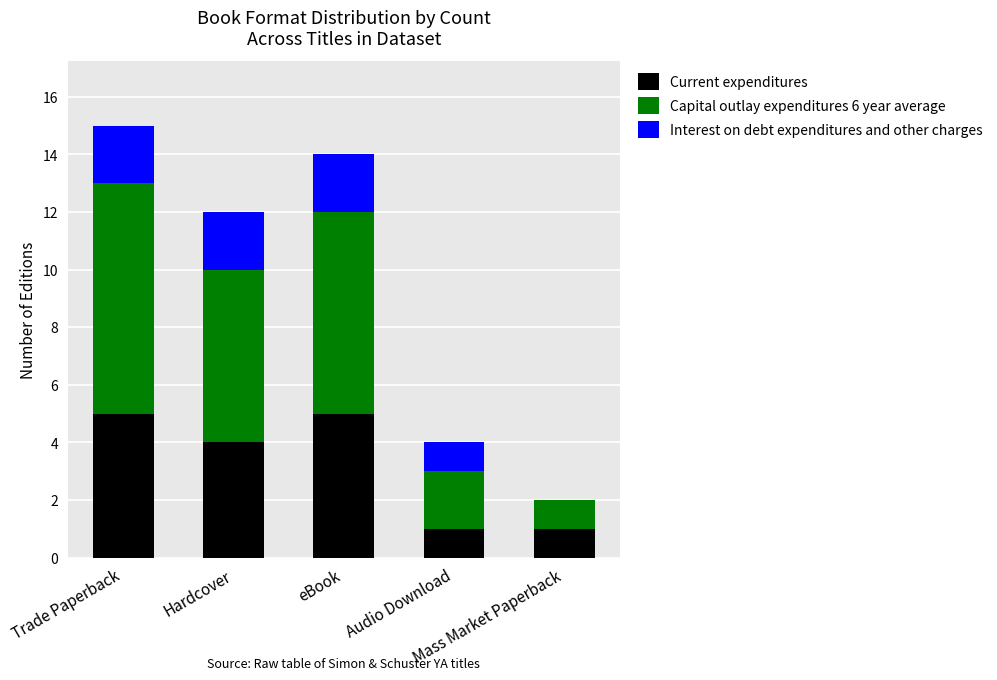

Does the chart contain stacked bars?

Yes